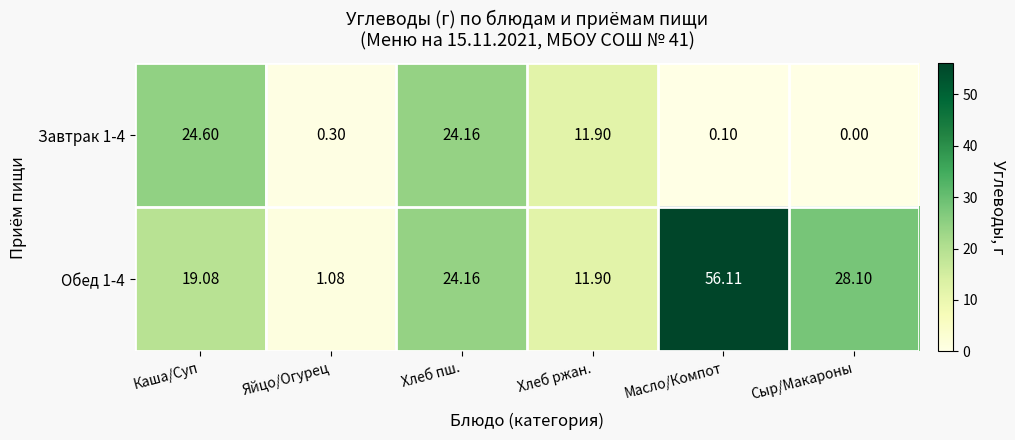

At which label is Обед 1-4 closest to 28?

Сыр/Макароны